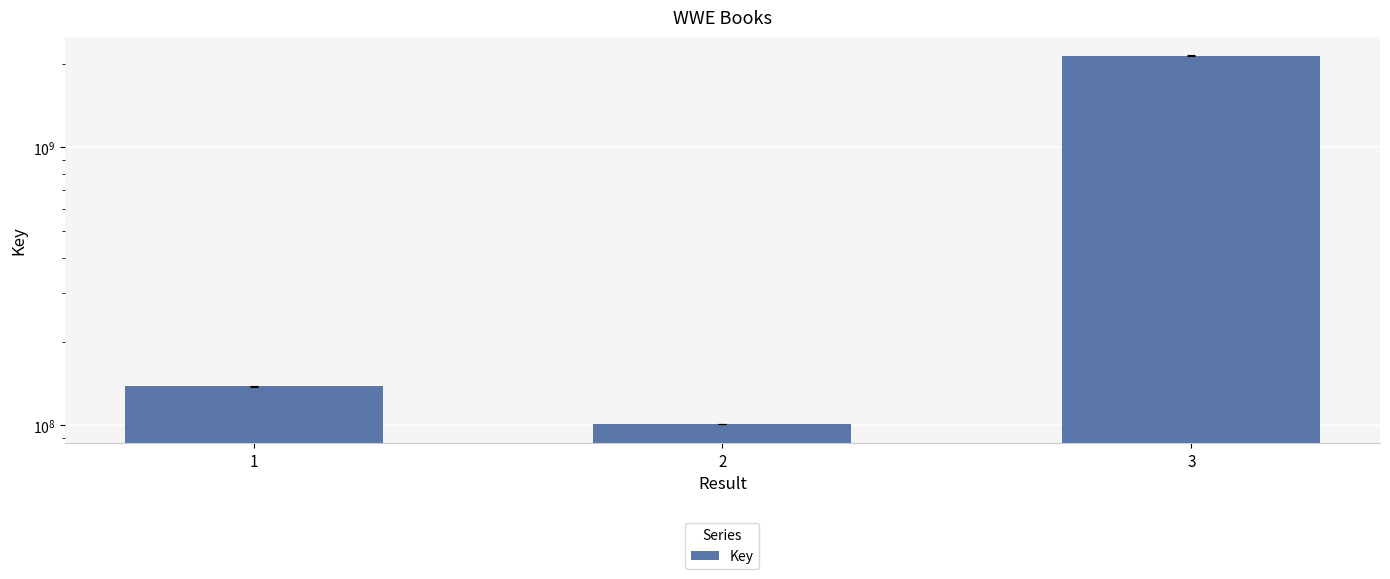

At which label does the data first exceed 137873034?

3